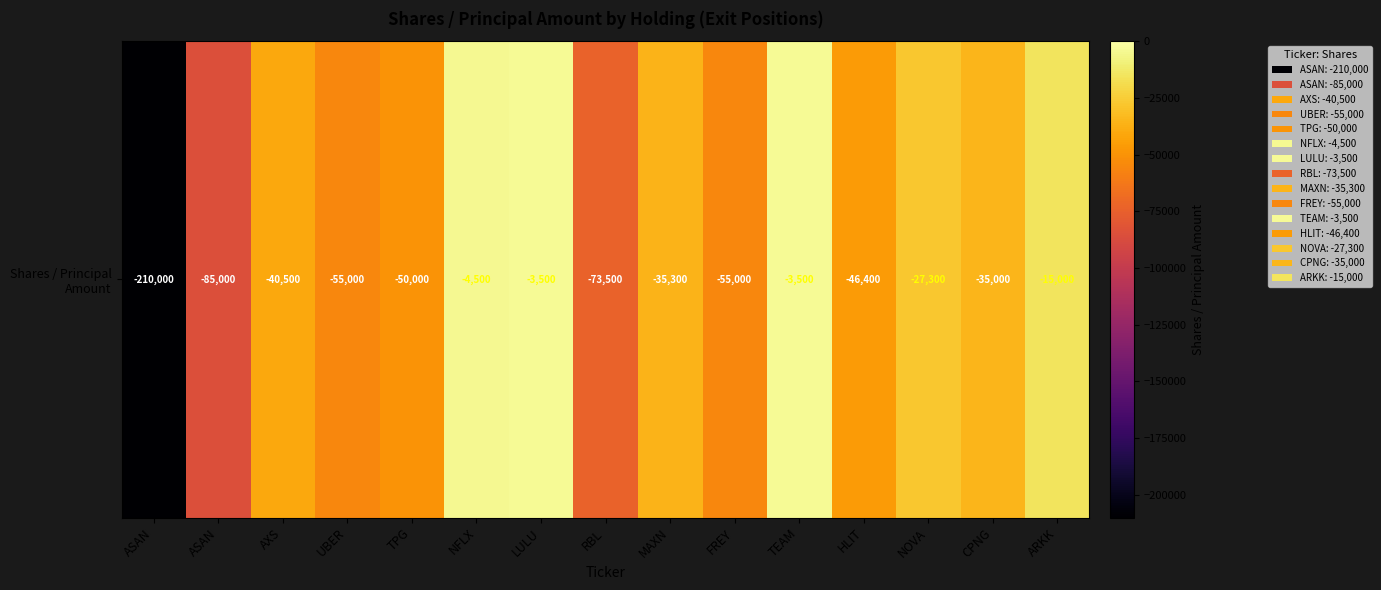

What is the minimum value shown in the chart?

-210000